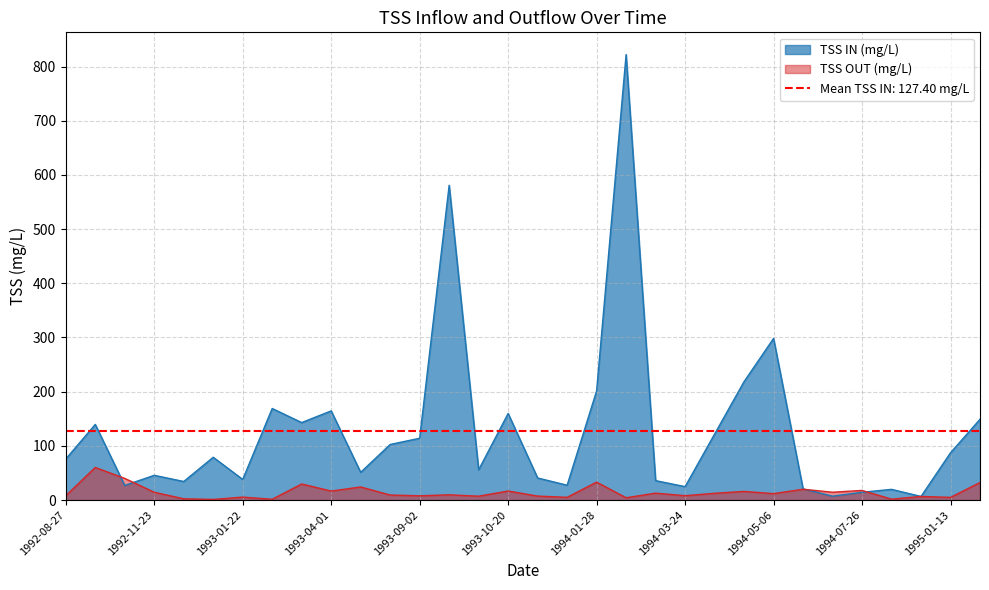

Where is TSS IN (mg/L) nearest to the value 414?

1994-05-06